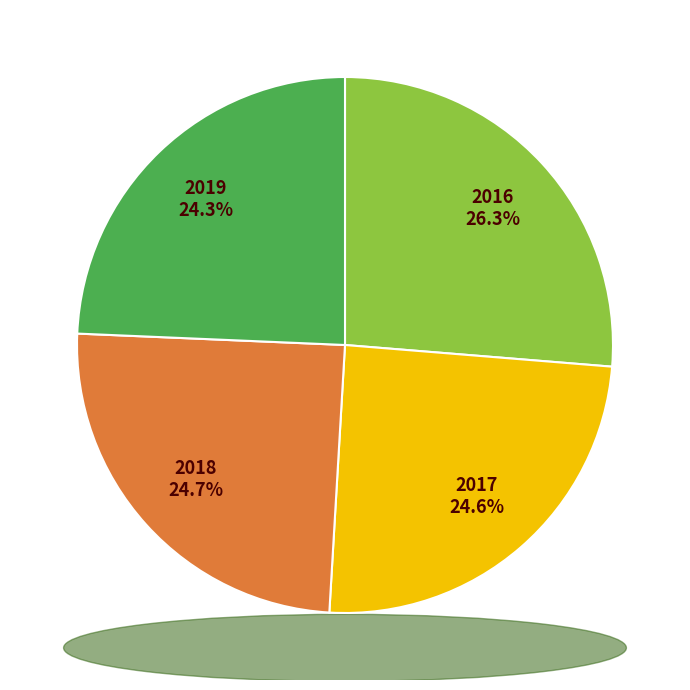

To the nearest percent, what is the average slice percentage?

25%